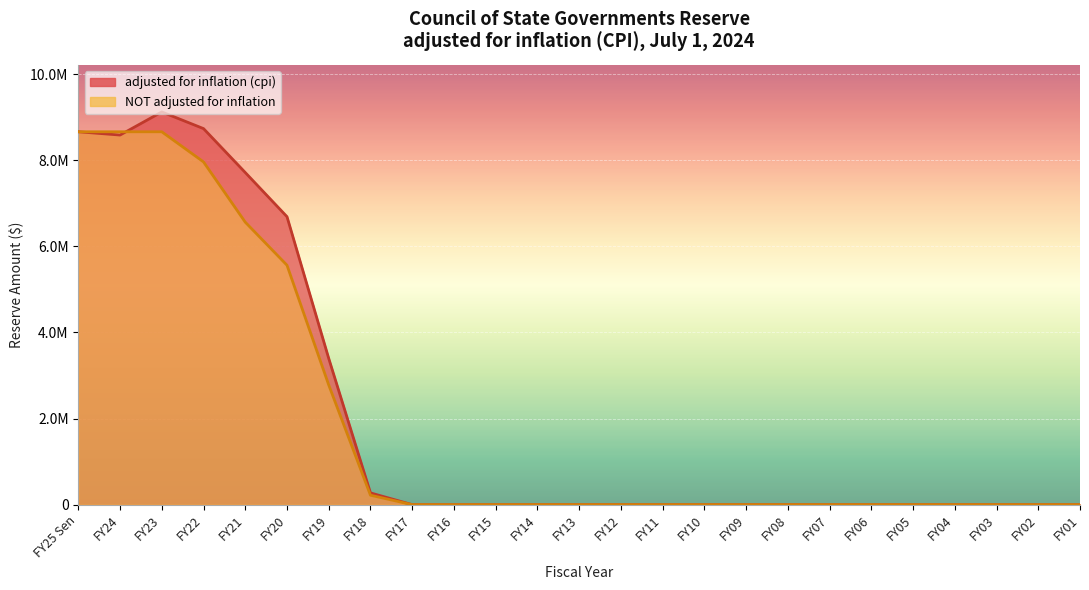

Between FY24 and FY15, which is larger?

FY24